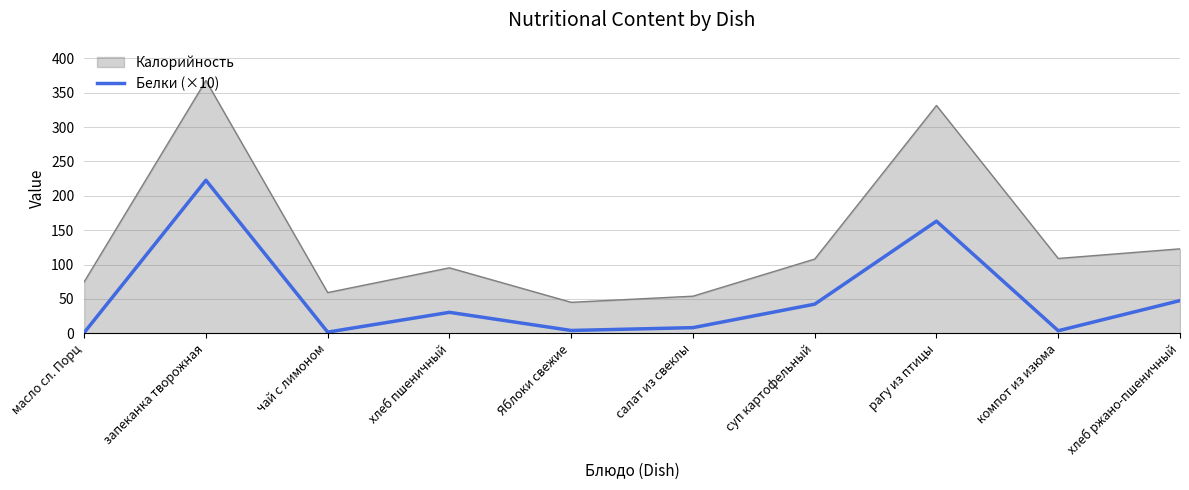

Which series has the largest range (max minus min)?

Калорийность